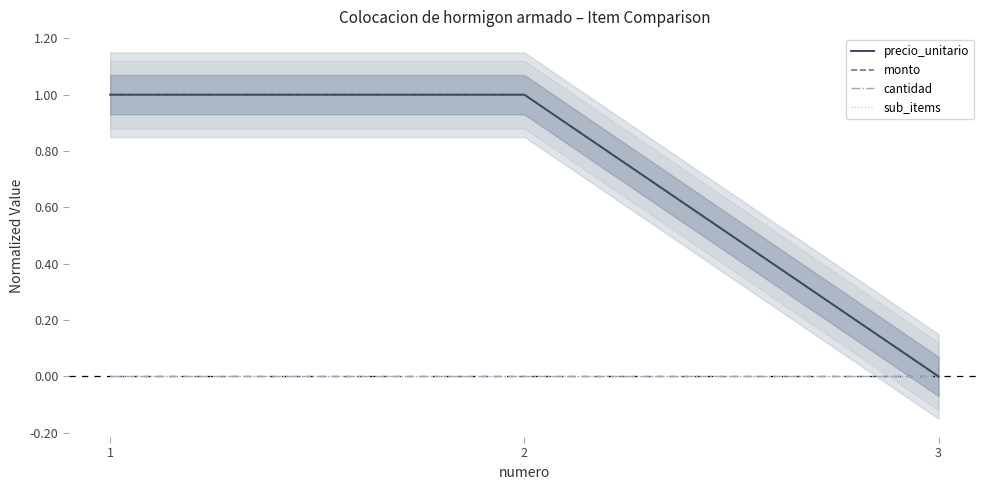

Count the number of categories in the chart.

3